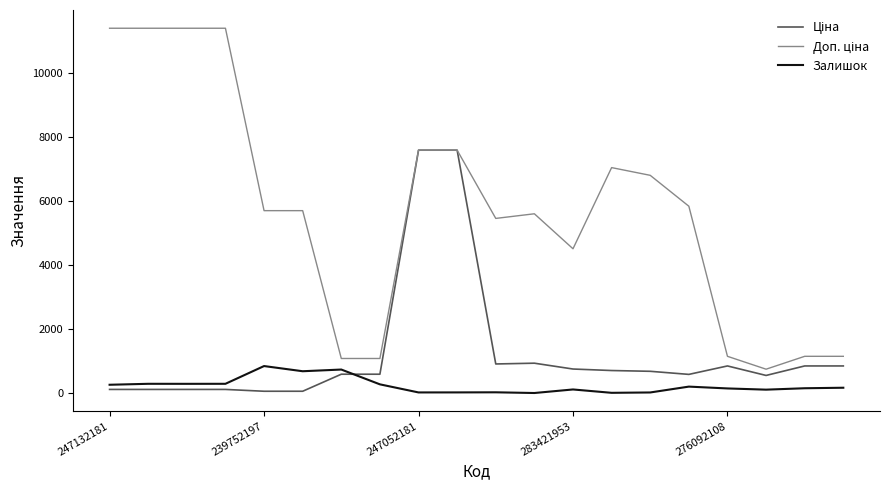

What is the maximum value shown in the chart?

11410.0